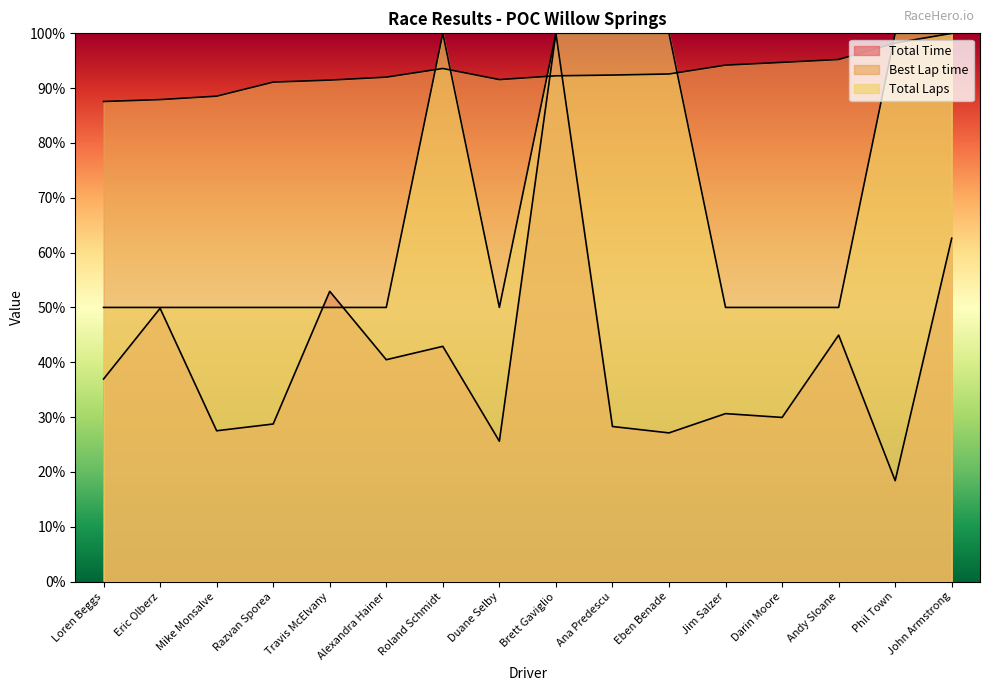

At which category does Best Lap time reach its first local valley?

Duane Selby